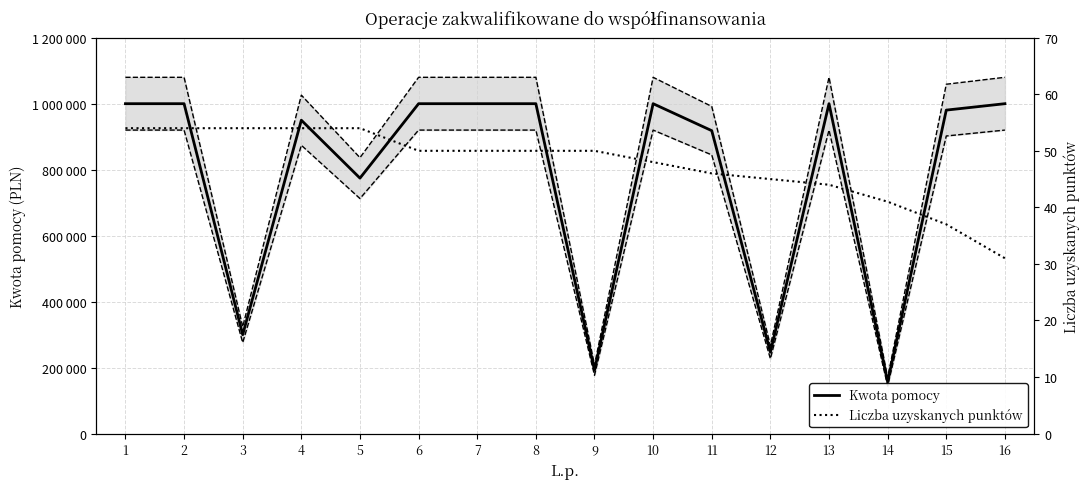

What is the sum of the Kwota pomocy (dolna granica) values at 16 and 10?

1840000.0